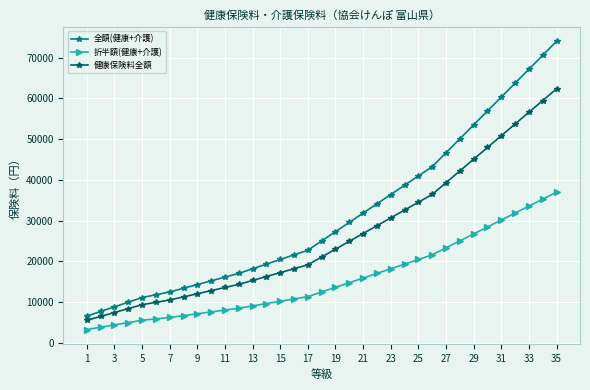

What is the sum of all 折半額(健康+介護) values?

548743.6